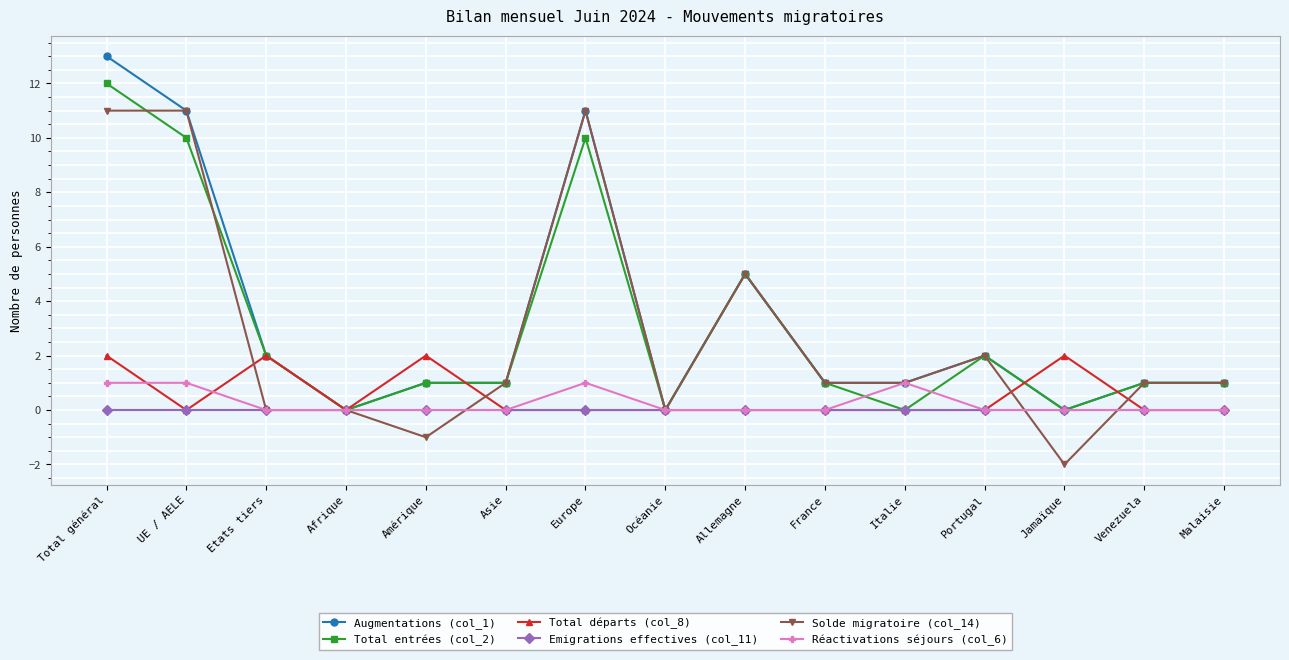

Is this an area chart (filled region under the line)?

No